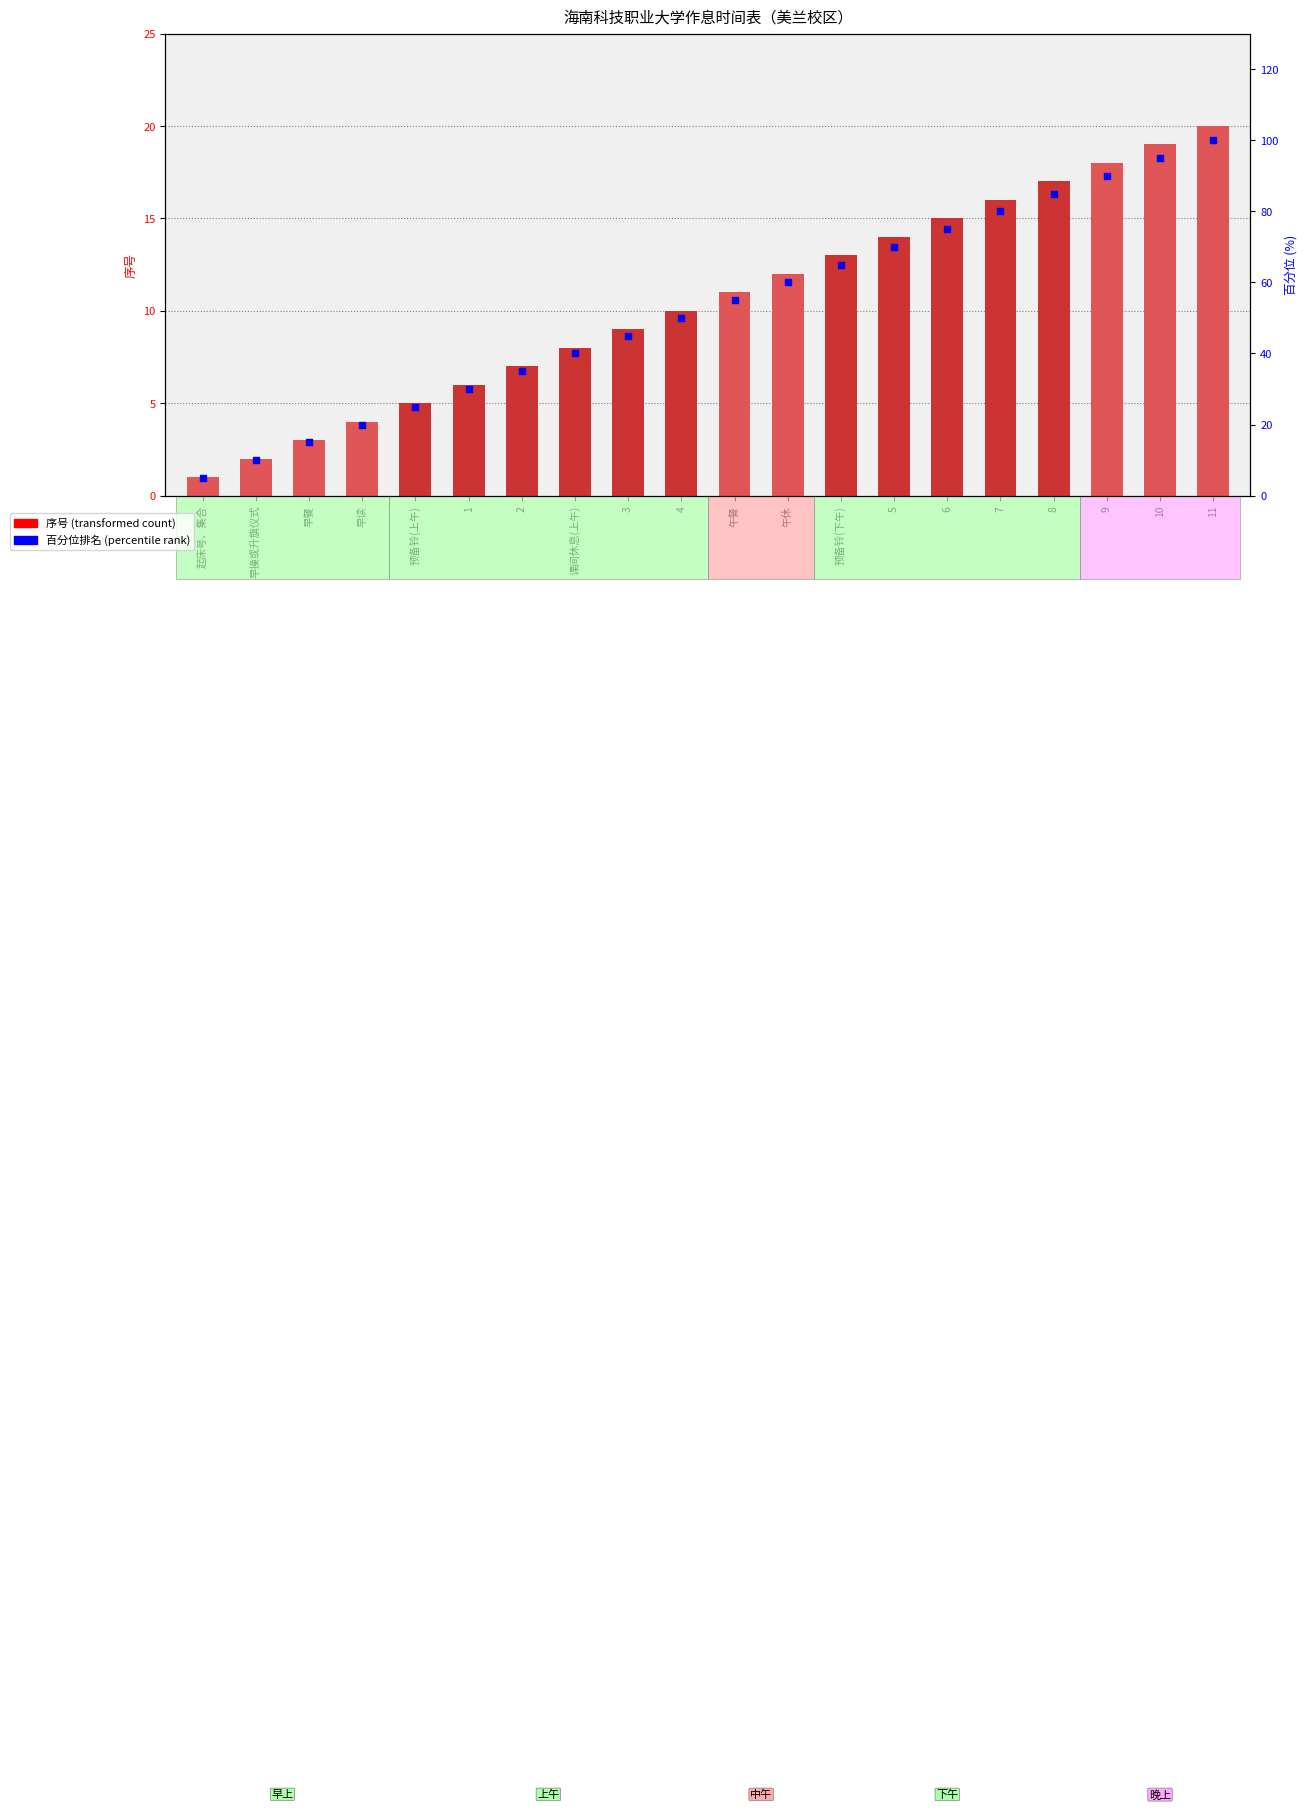

Which series contains the lowest Y value?

序号